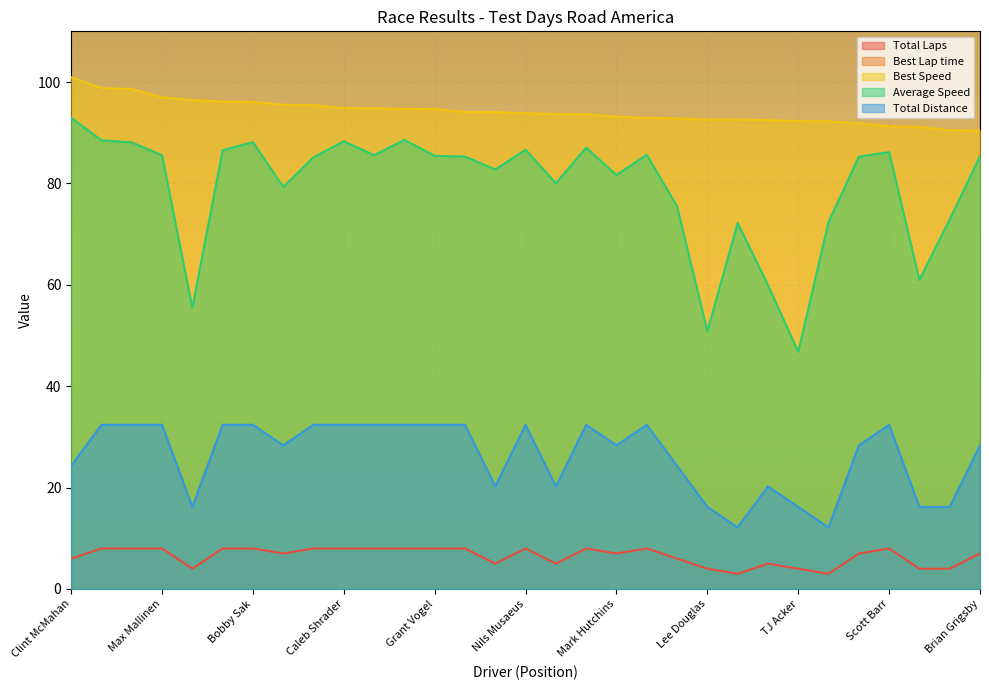

What position from the right is Mike Miserendino?

3